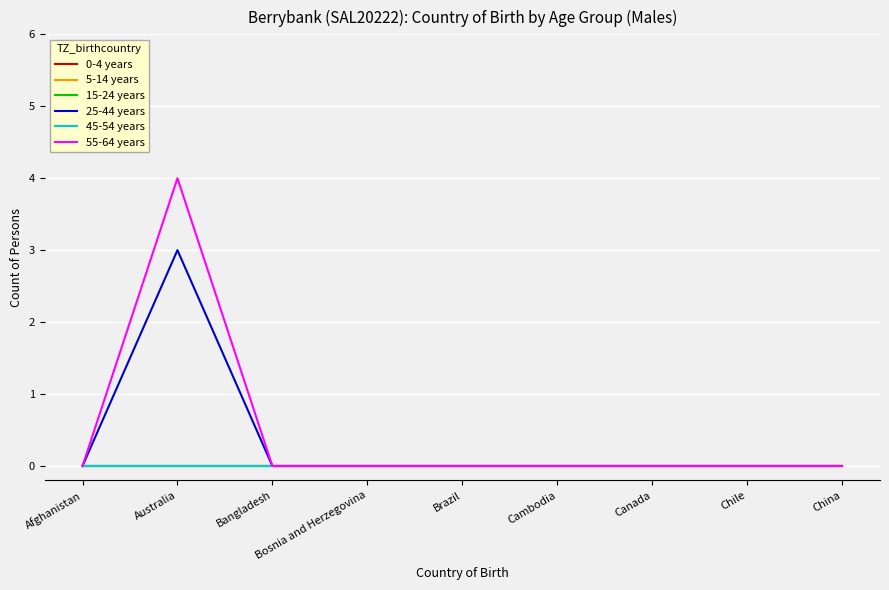

Does the chart display data point markers on the line(s)?

No